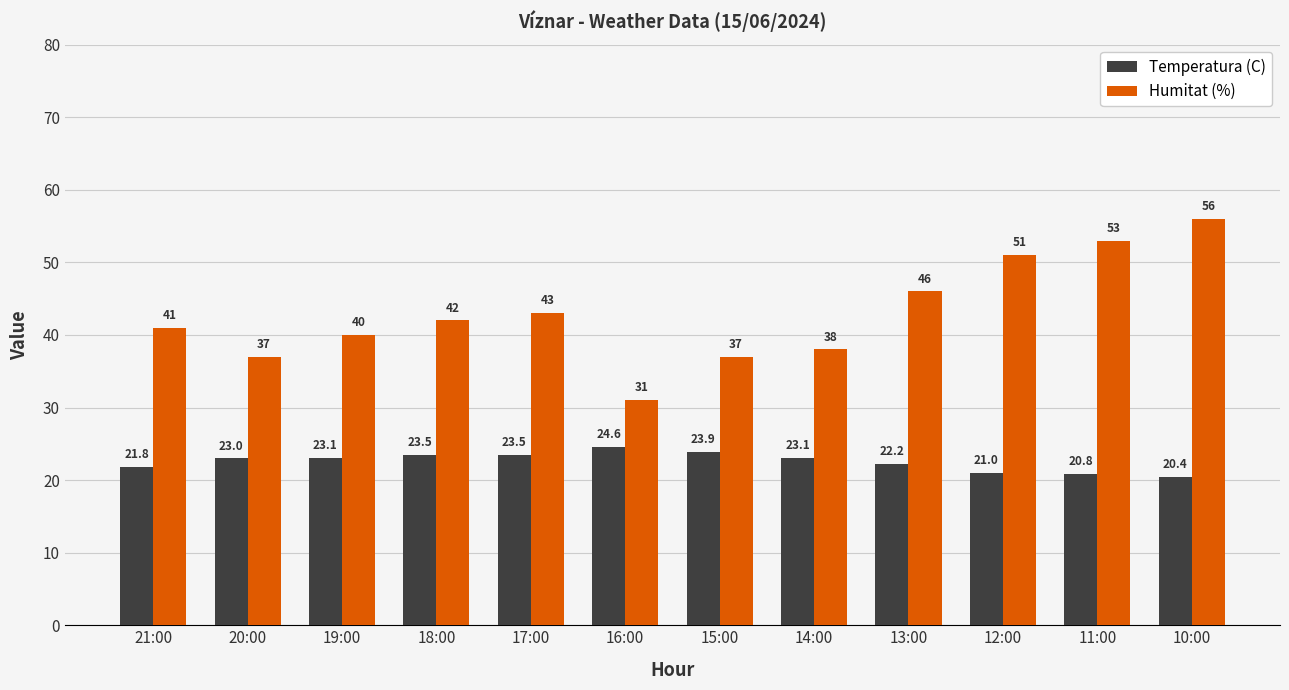

At which category does the chart reach its peak across all series?

10:00